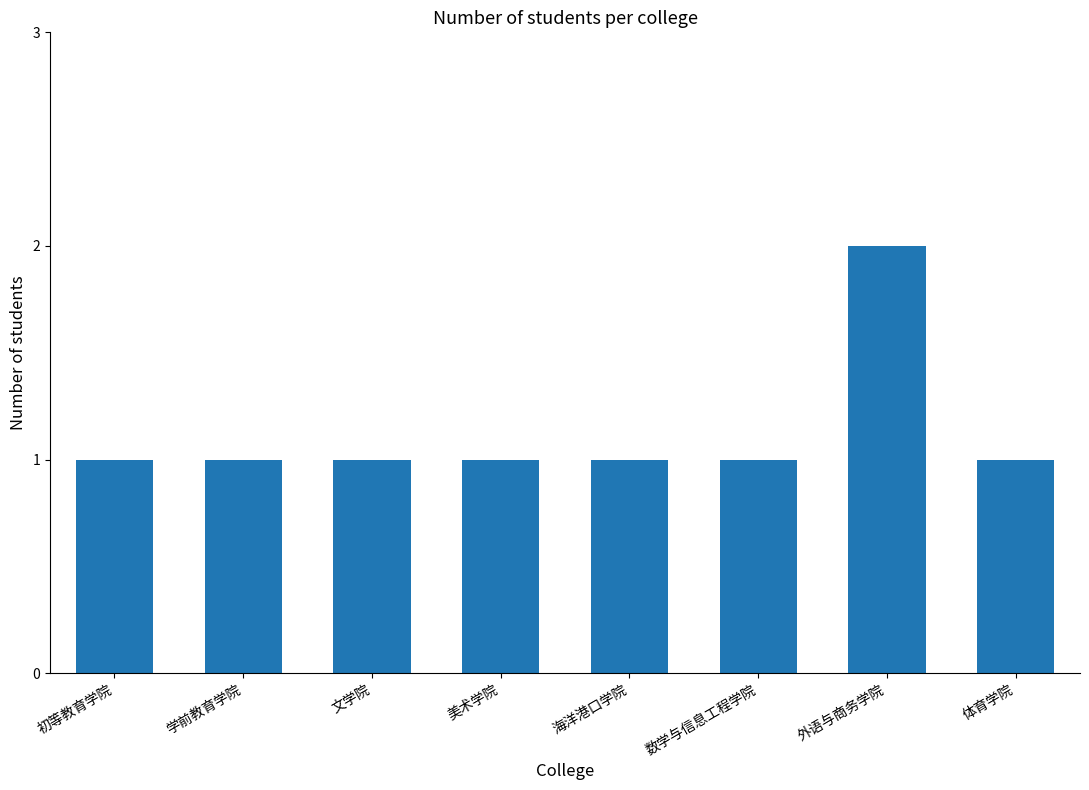

How many bars are there in total?

8